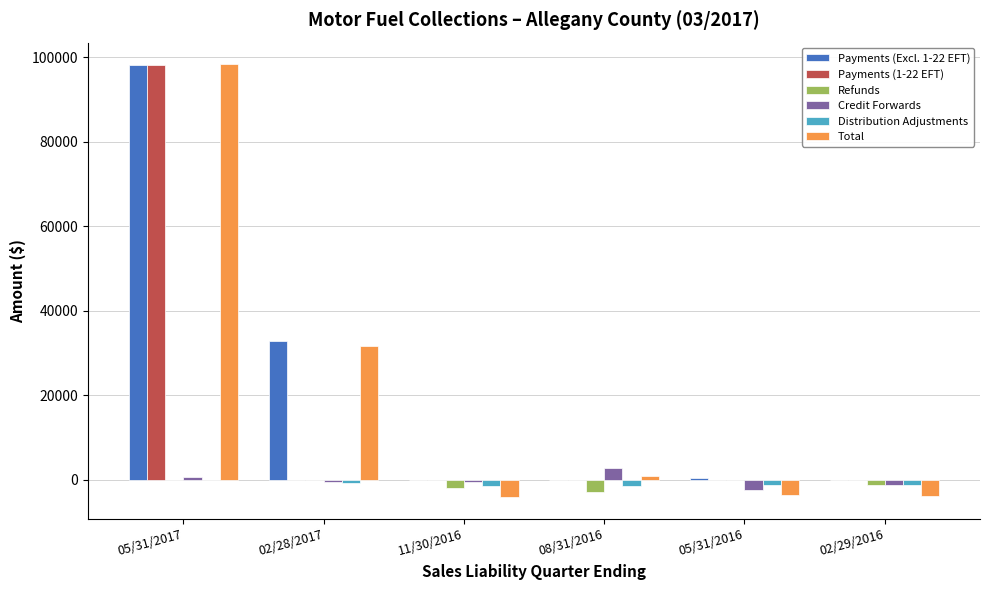

What is the sum of all Payments (1-22 EFT) values?

98183.5